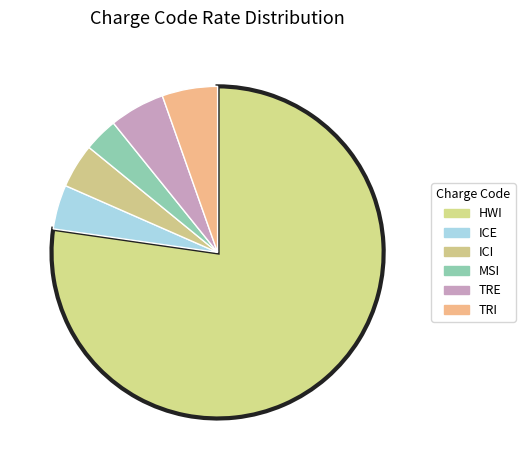

How many slices are in this pie chart?

6